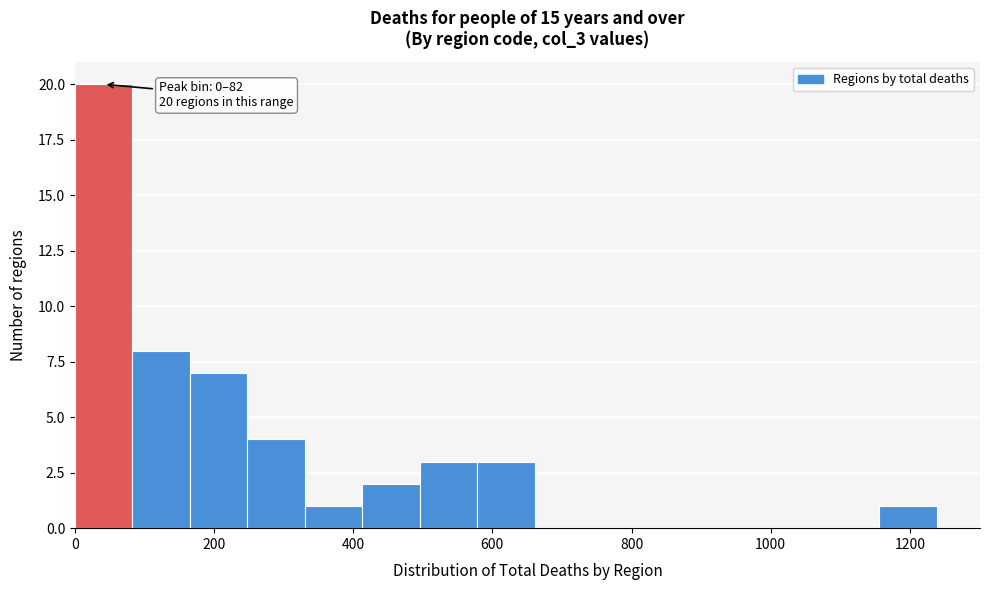

Which range on the x-axis has the tallest bar?

0 to 80